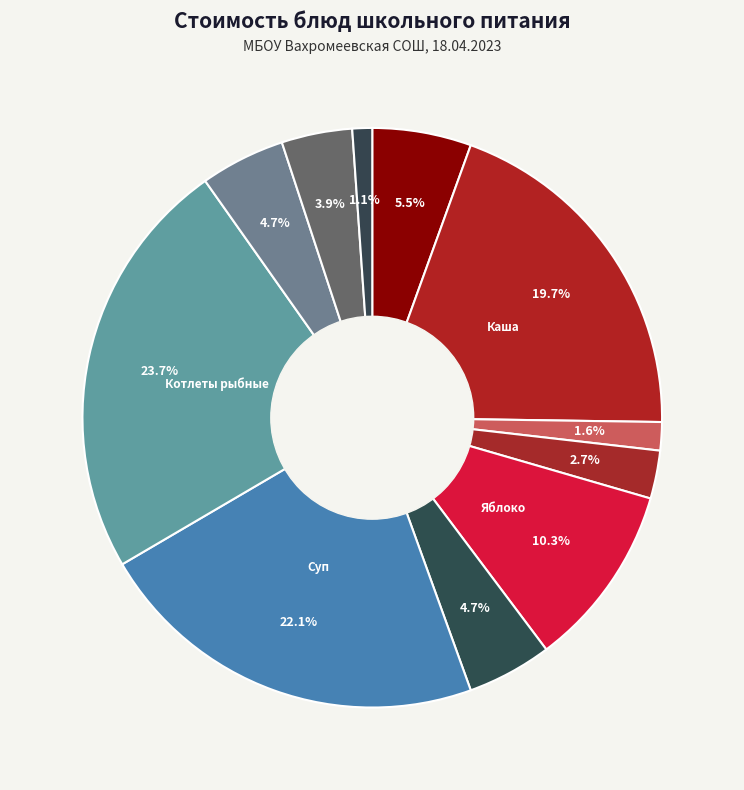

Count the number of slices in the pie.

11